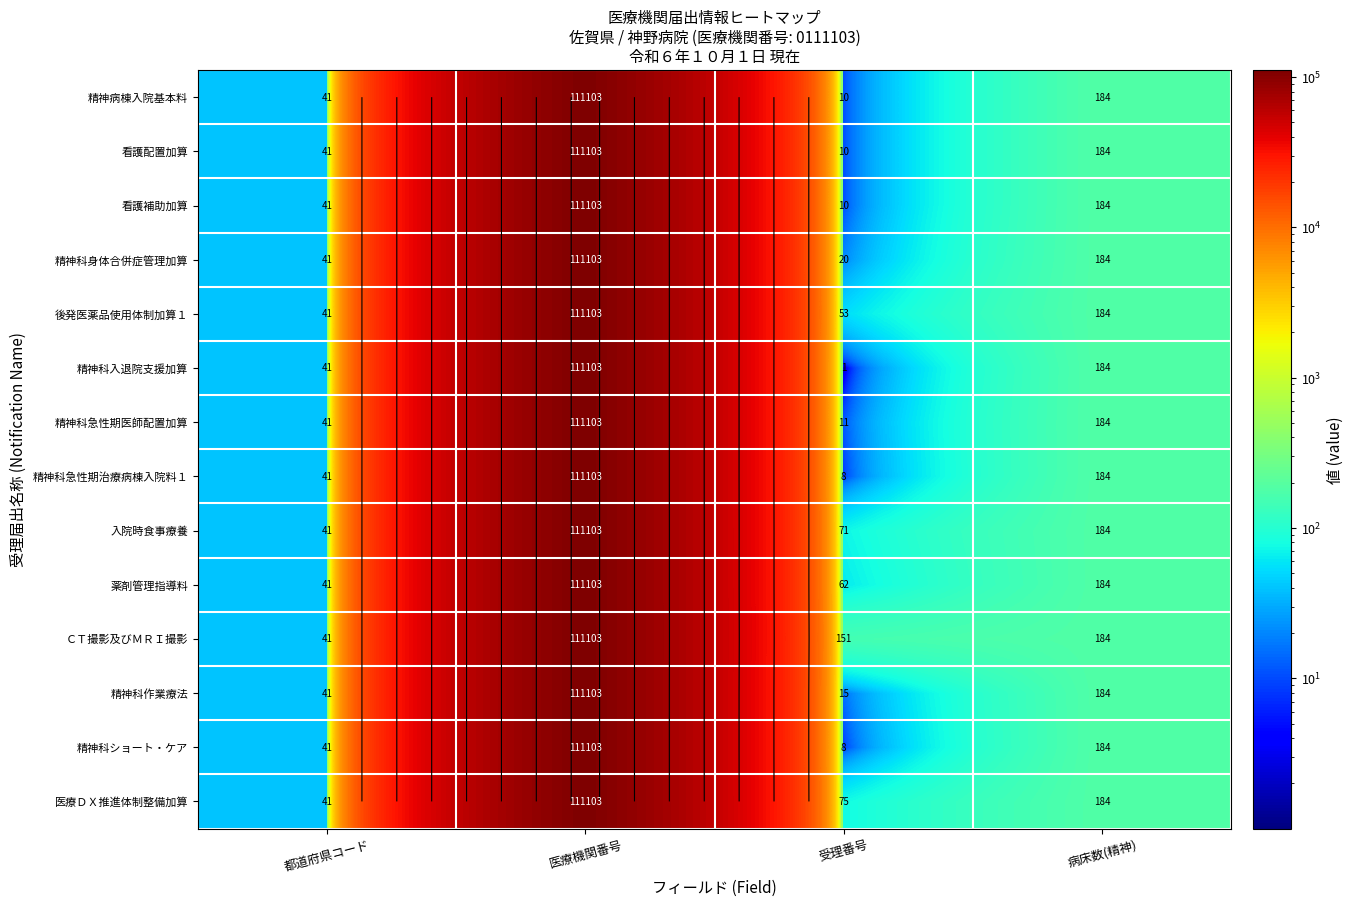

Count the number of data series in this chart.

14